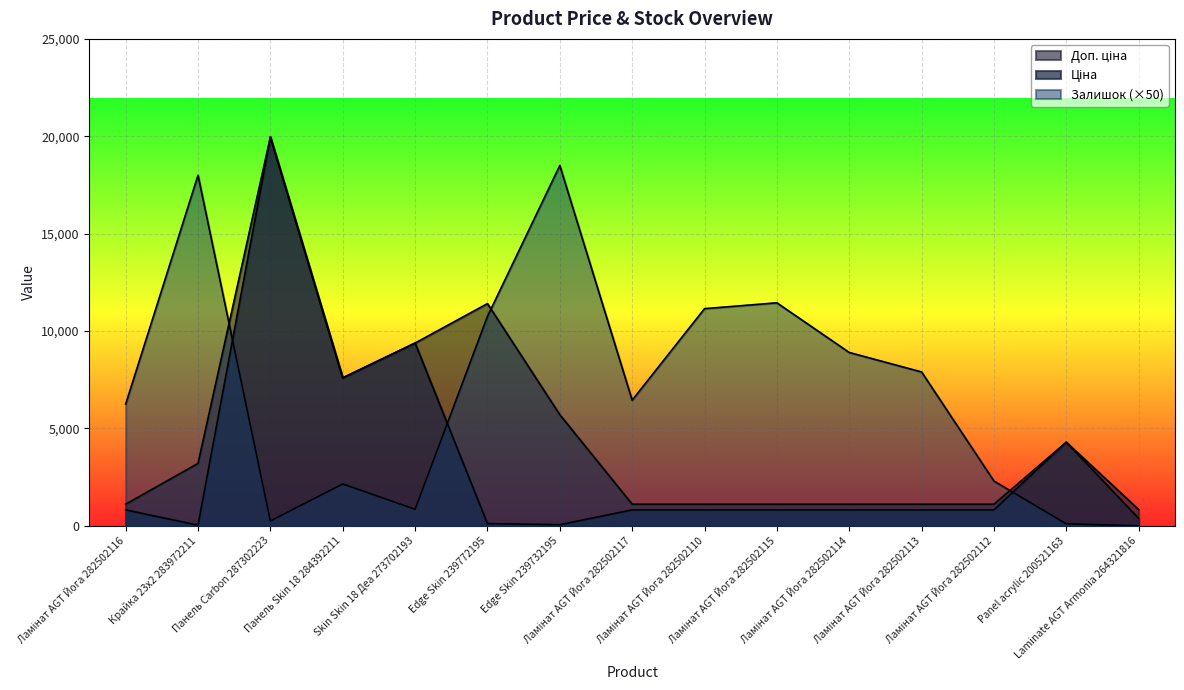

Which series ends up on top after the final intersection of Залишок and Ціна?

Ціна